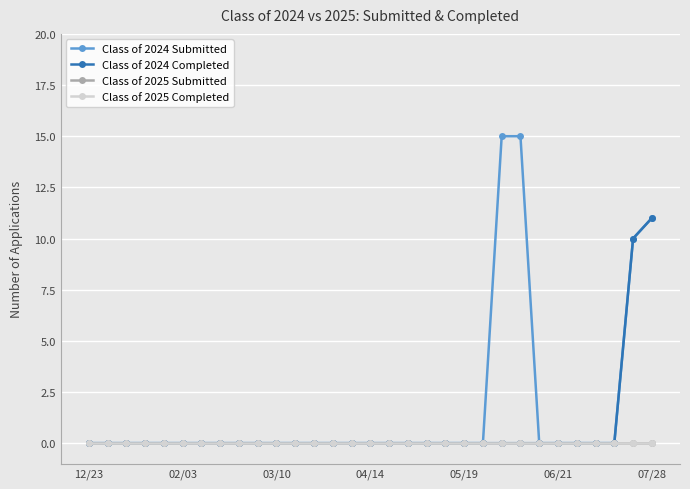

True or false: Class of 2025 Submitted has more than 1 points higher than both neighbors.

False